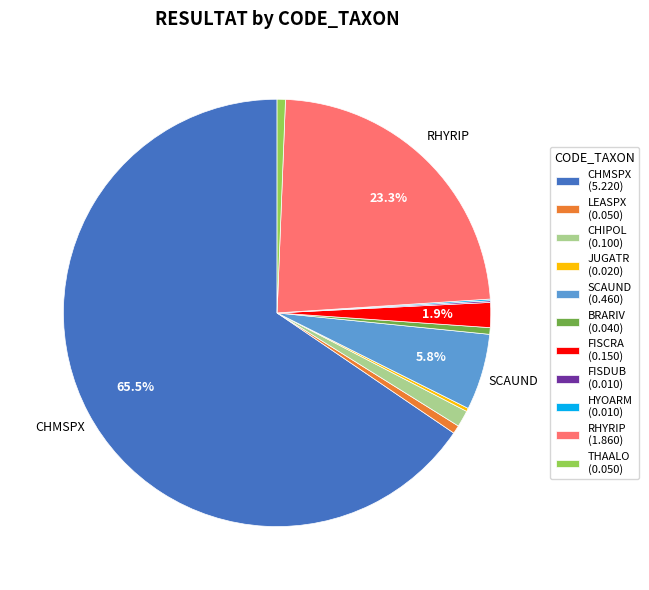

Does CHMSPX (5.220) account for over 50% of the chart?

Yes